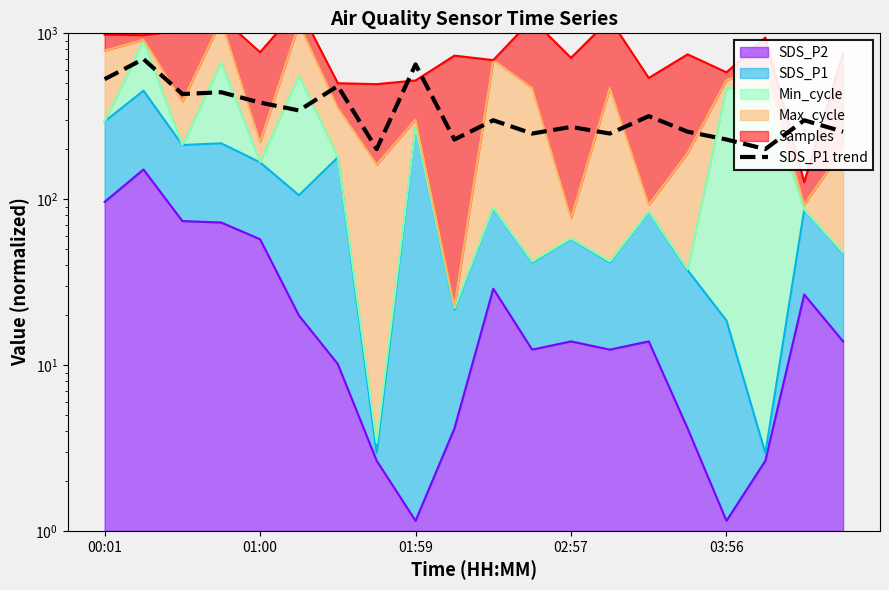

True or false: the data has more than 1 interior local peaks.

True